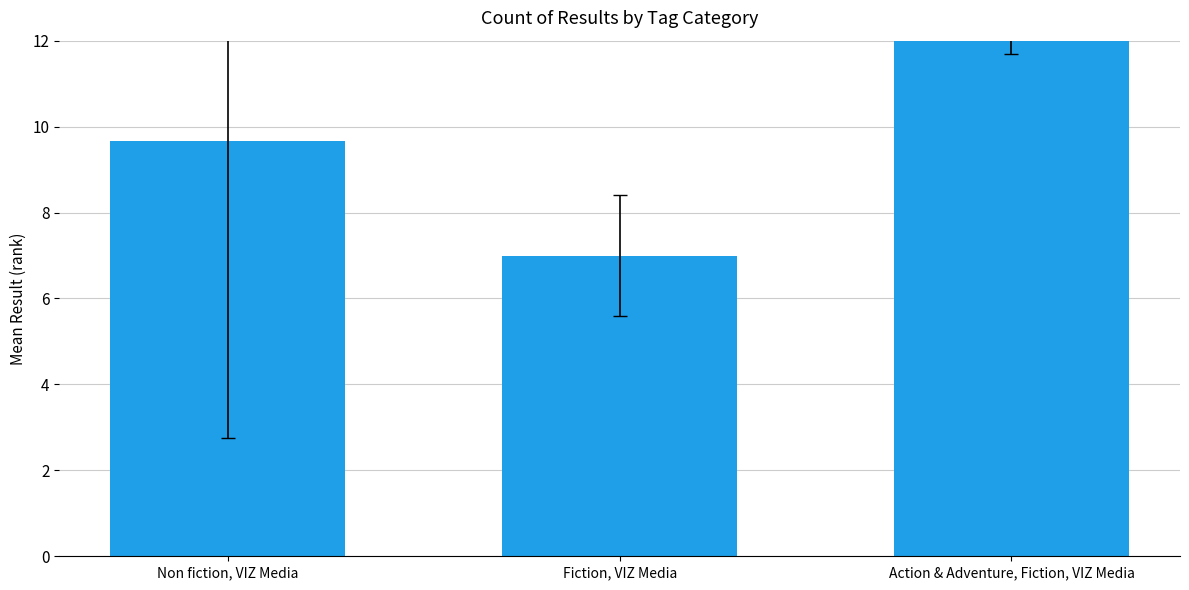

List the labels in order of value, smallest first.

Fiction, VIZ Media, Non fiction, VIZ Media, Action & Adventure, Fiction, VIZ Media